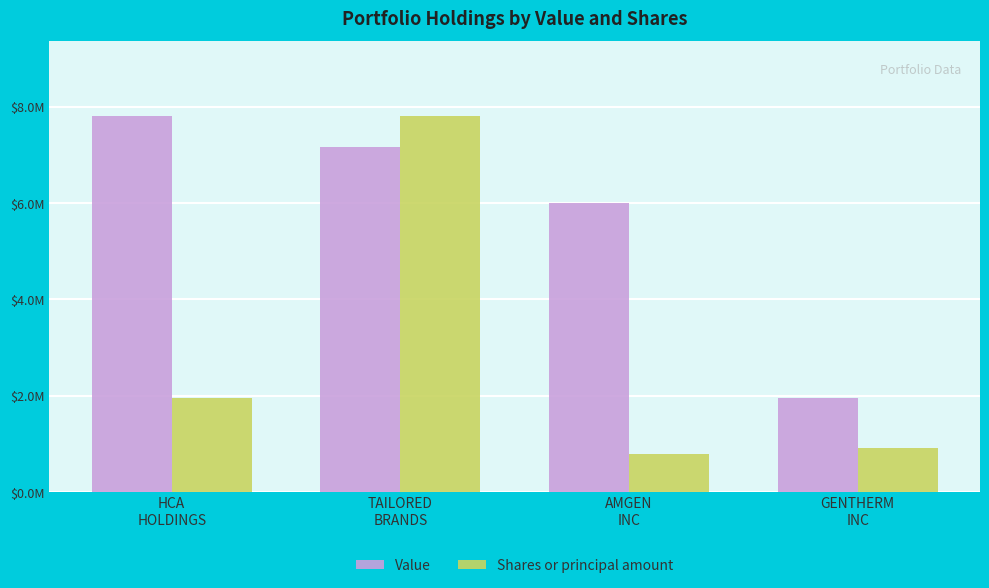

What position from the right is GENTHERM
INC?

1